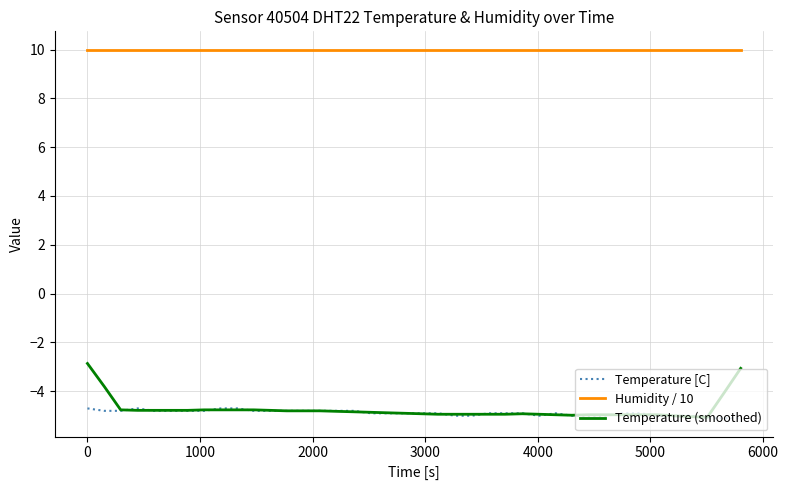

Which series has the largest range (max minus min)?

Temperature (smoothed)